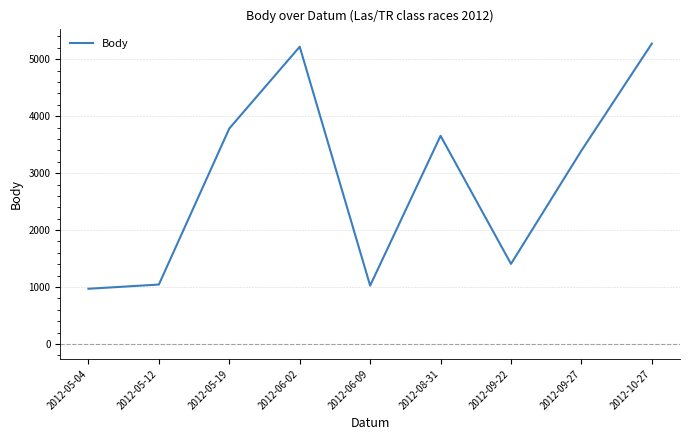

What is the greatest value displayed?

5275